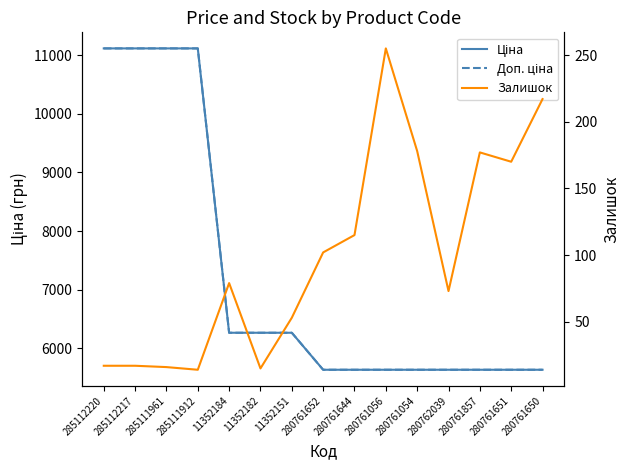

Reading right to left, list all the values displayed in this chart.

Ціна: 280761650=5636.0	280761651=5636.0	280761857=5636.0	280762039=5636.0	280761054=5636.0	280761056=5636.0	280761644=5636.0	280761652=5636.0	11352151=6266.7	11352182=6266.7	11352184=6266.7	285111912=11113.6	285111961=11113.6	285112217=11113.6	285112220=11113.6
Доп. ціна: 280761650=5636.0	280761651=5636.0	280761857=5636.0	280762039=5636.0	280761054=5636.0	280761056=5636.0	280761644=5636.0	280761652=5636.0	11352151=6266.7	11352182=6266.7	11352184=6266.7	285111912=11113.6	285111961=11113.6	285112217=11113.6	285112220=11113.6
Залишок: 280761650=217.0	280761651=170.0	280761857=177.0	280762039=73.0	280761054=178.0	280761056=255.0	280761644=115.0	280761652=102.0	11352151=53.0	11352182=15.0	11352184=79.0	285111912=14.0	285111961=16.0	285112217=17.0	285112220=17.0